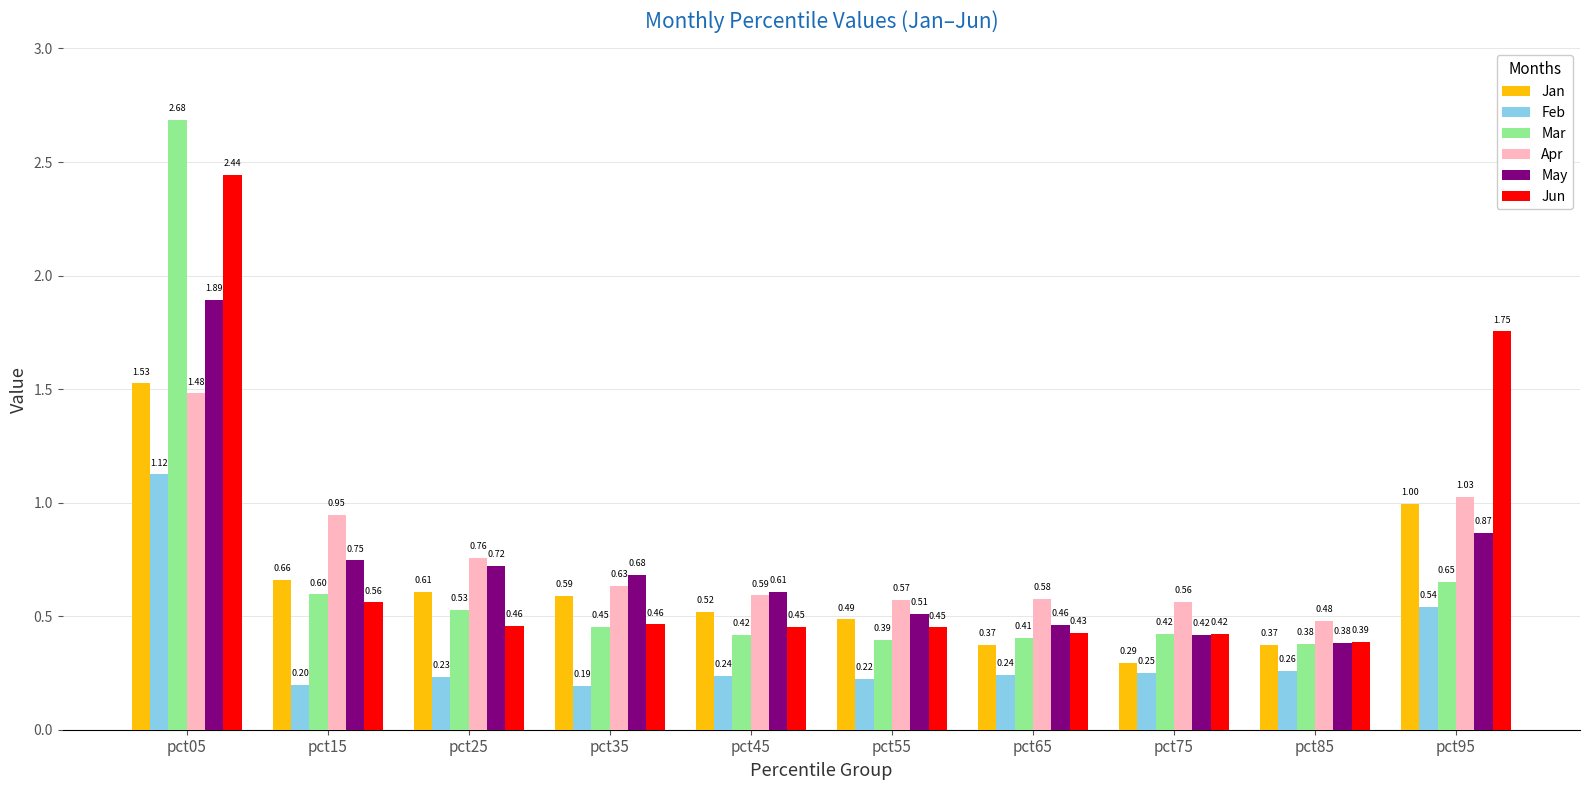

What is the sum of all Jun values?

7.8